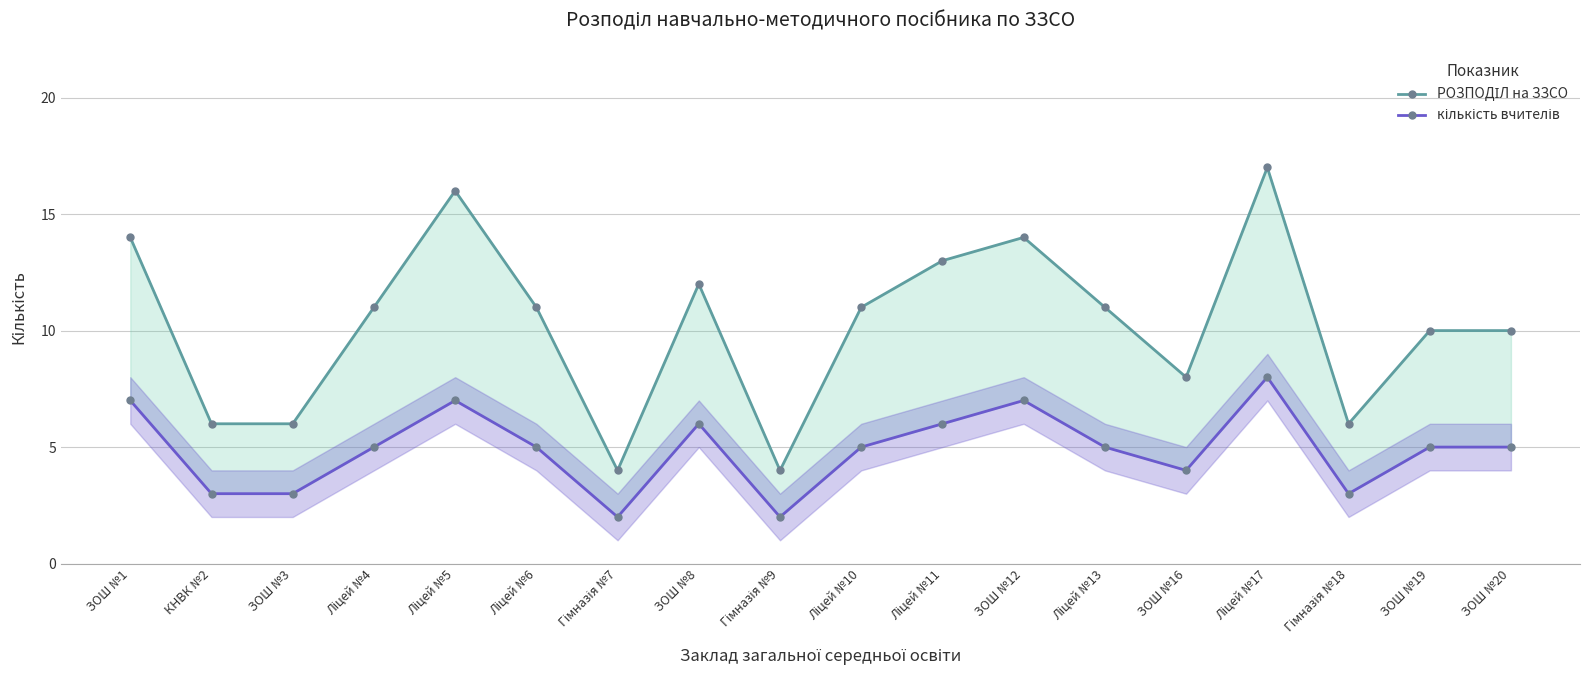

Between Ліцей №6 and ЗОШ №8, which is larger?

ЗОШ №8